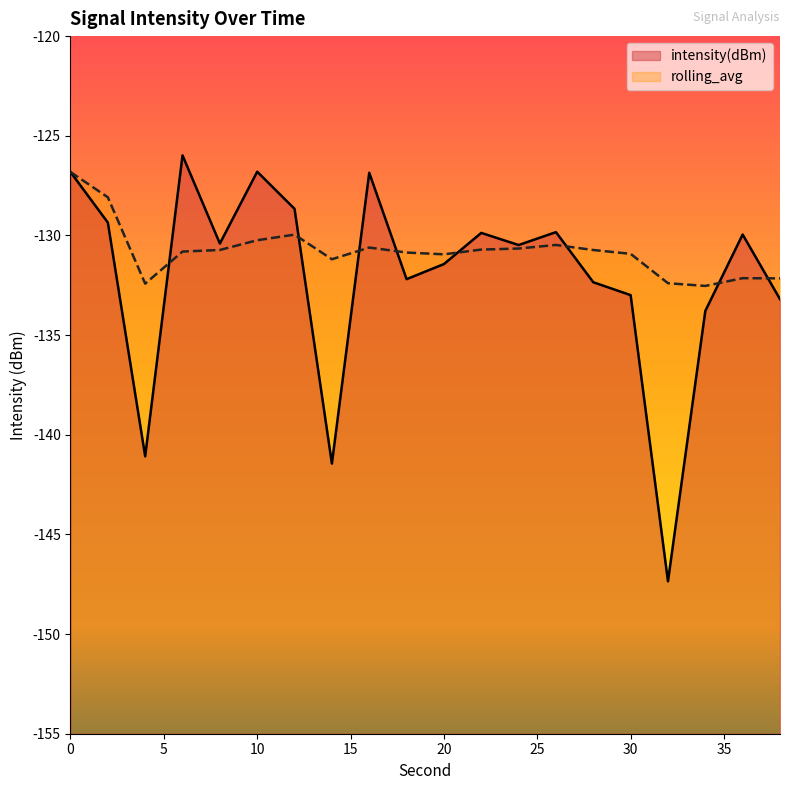

Which category has the lowest value in the rolling_avg series?

34